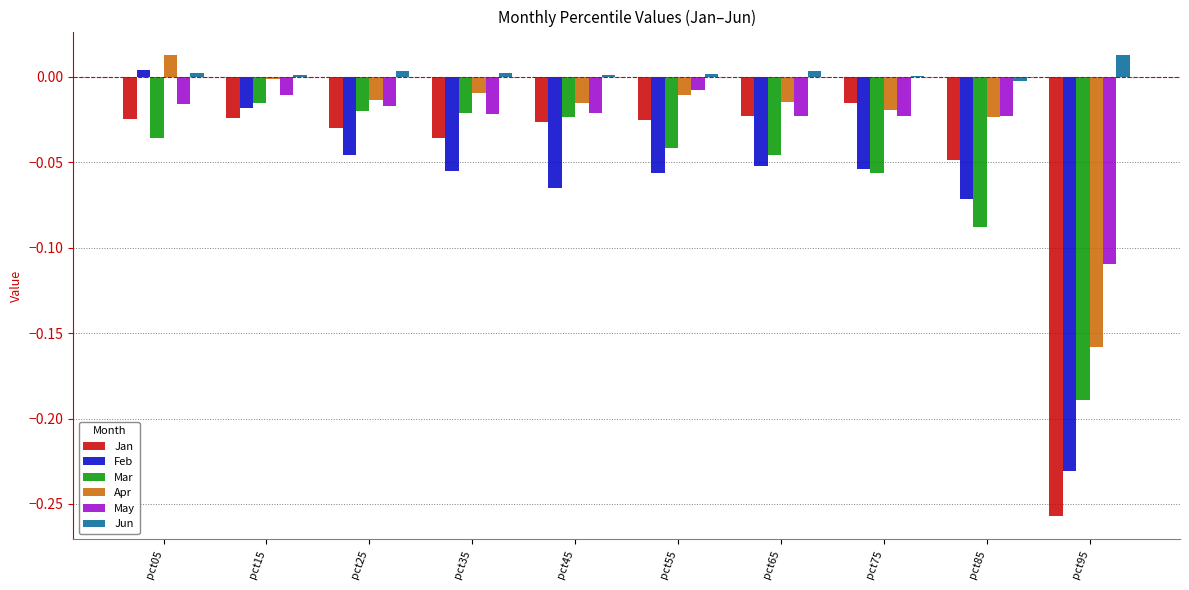

The Feb series shows -0.3 at pct95. True or false?

False